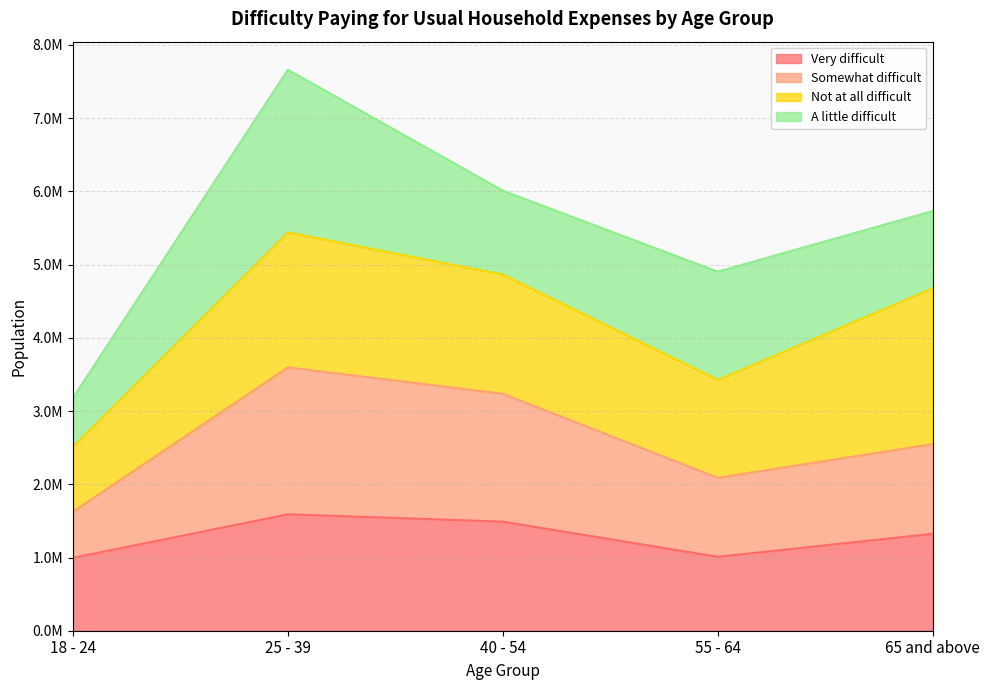

Count the number of categories in the chart.

5